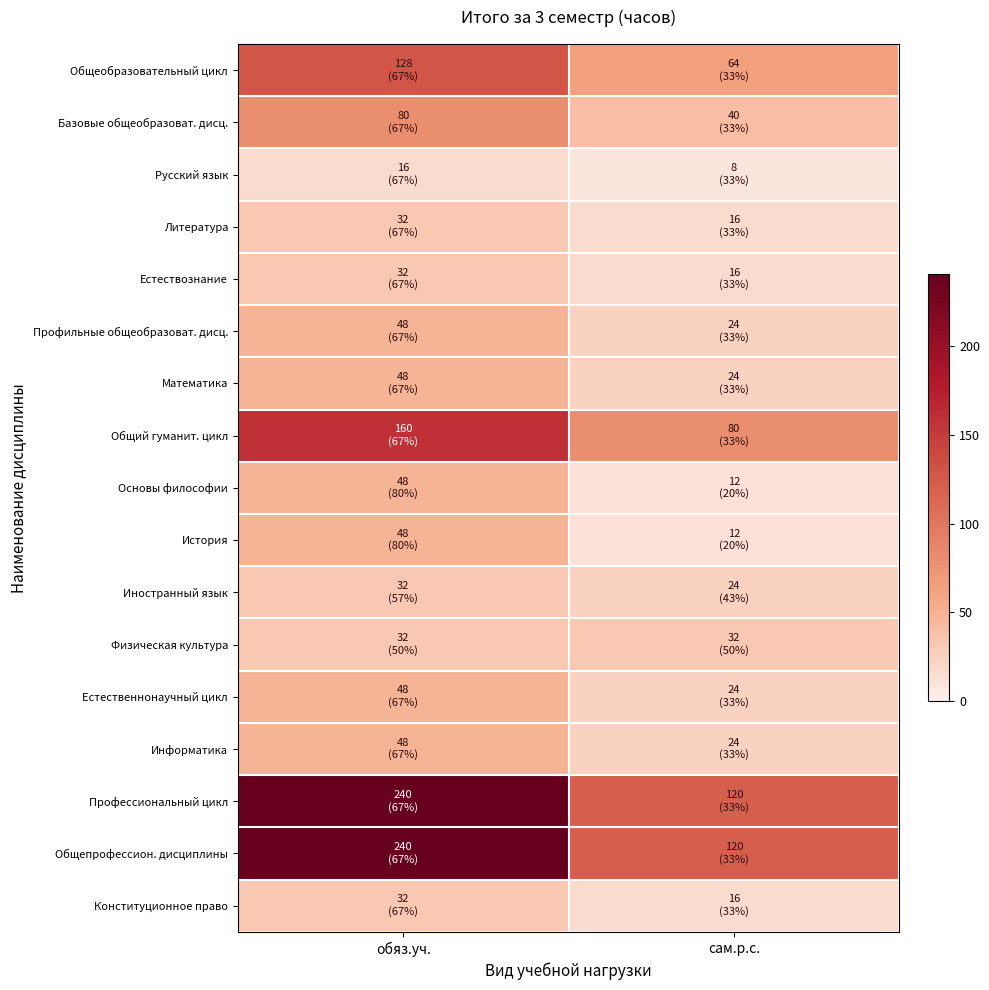

Which series has the largest total across all categories?

Профессиональный цикл